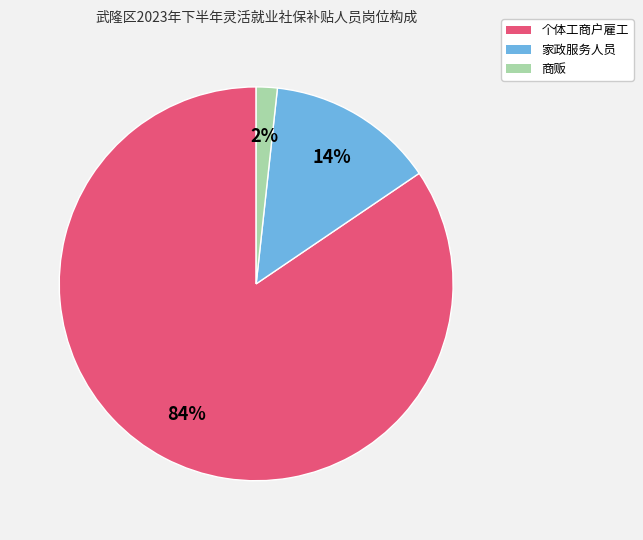

The 个体工商户雇工 slice represents 69% of the pie. True or false?

False